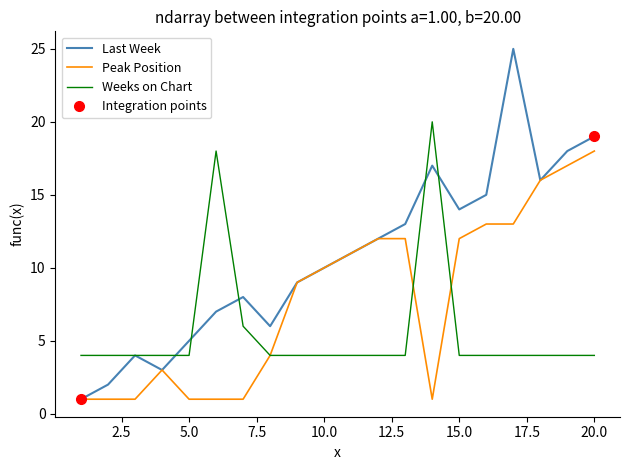

At how many categories does at least one series exceed 18?

3